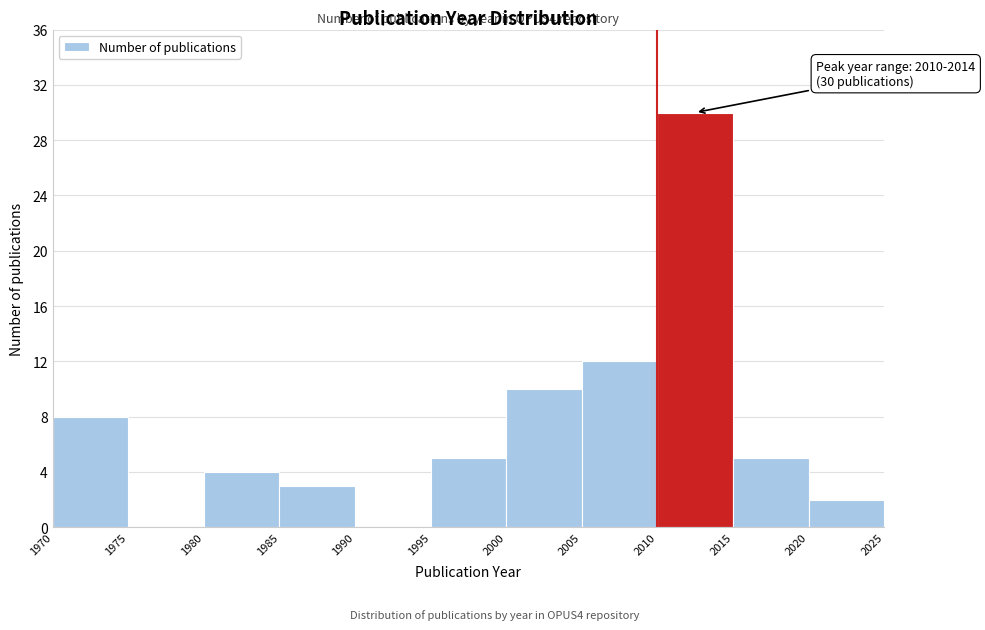

Over which range of the x-axis is the bar tallest?

2010 to 2015